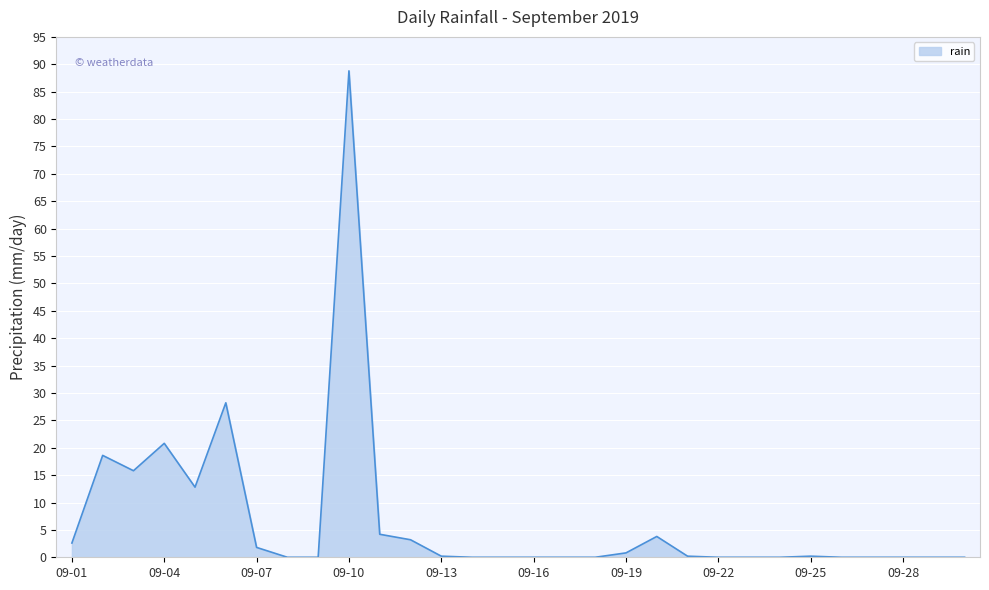

What is the difference between the maximum and minimum values?

88.8